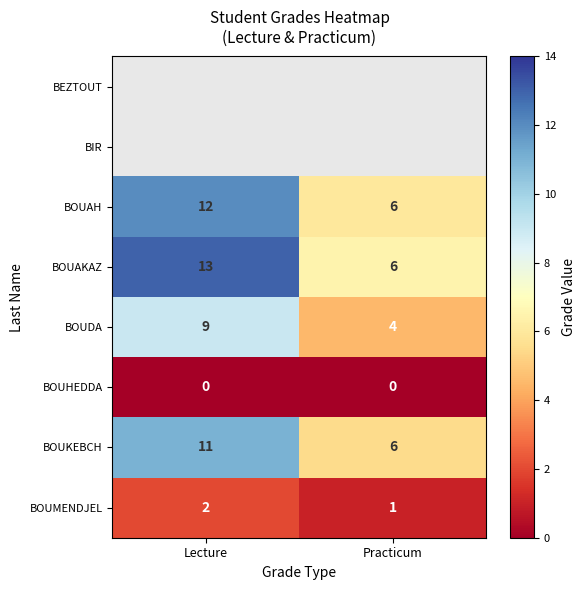

What is the average value of the BOUAH series?

9